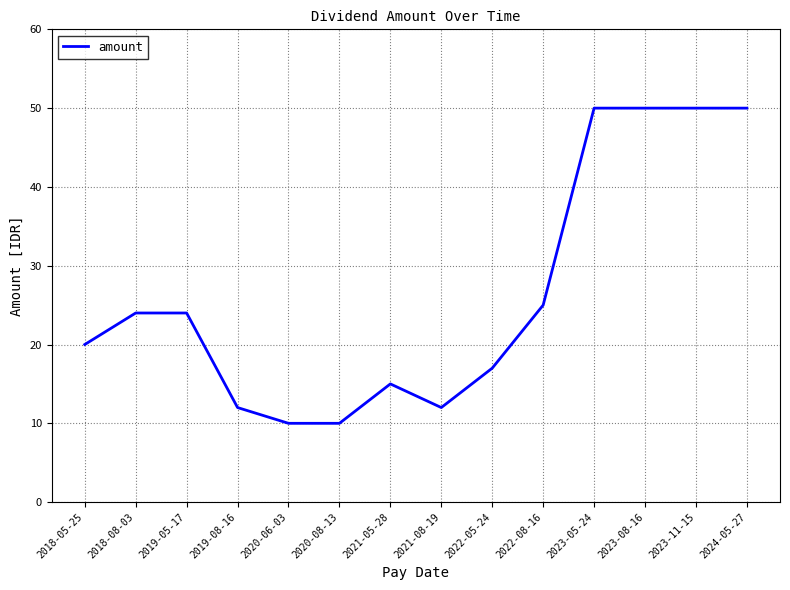

What is the ratio of the value at 2023-11-15 to the value at 2022-05-24?

2.9